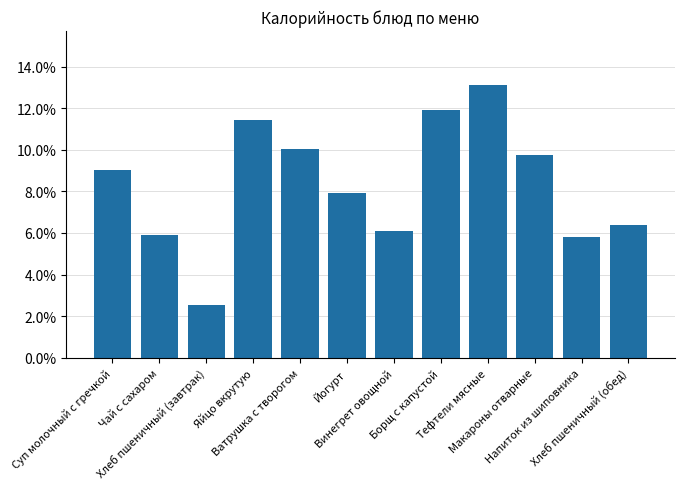

Reading left to right, list all the values displayed in this chart.

Суп молочный с гречкой=0.1	Чай с сахаром=0.1	Хлеб пшеничный (завтрак)=0.0	Яйцо вкрутую=0.1	Ватрушка с творогом=0.1	Йогурт=0.1	Винегрет овощной=0.1	Борщ с капустой=0.1	Тефтели мясные=0.1	Макароны отварные=0.1	Напиток из шиповника=0.1	Хлеб пшеничный (обед)=0.1